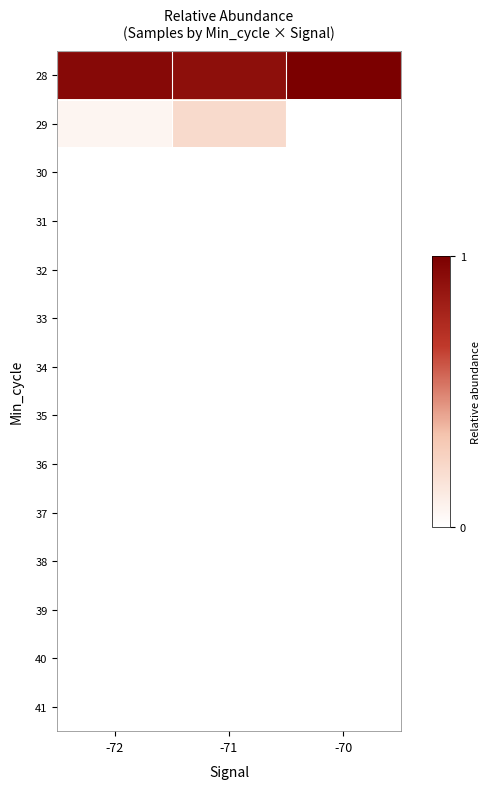

Between -72 and -70, which series saw the biggest shift?

28